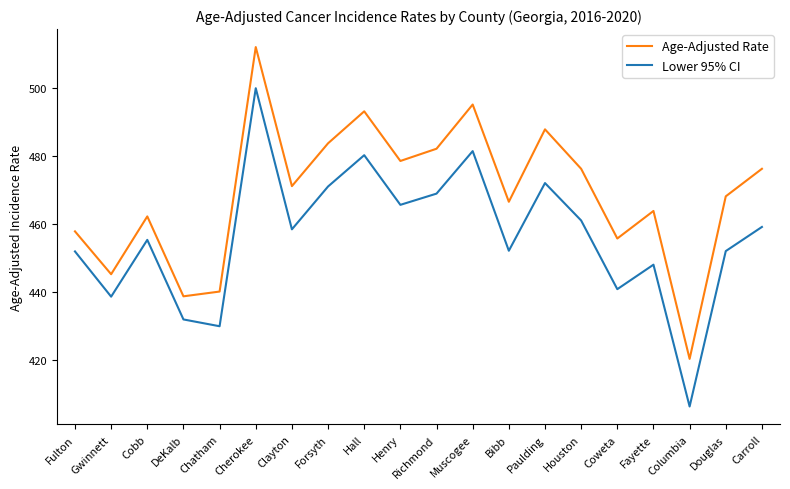

At which label does Lower 95% CI reach its minimum?

Columbia